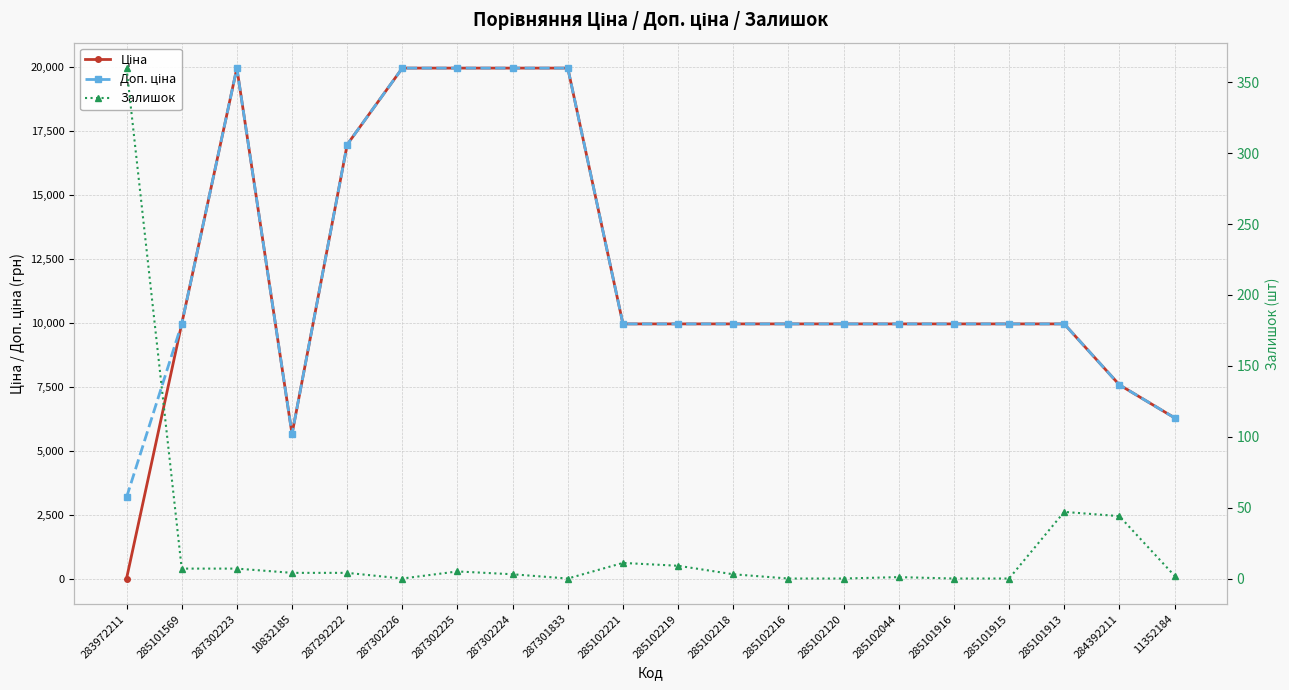

How many times do Ціна and Залишок cross each other?

1